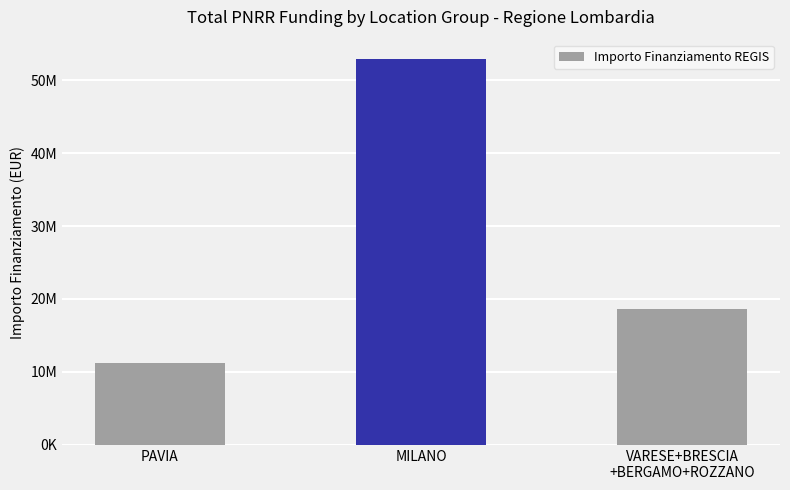

What is the difference between the values at VARESE+BRESCIA
+BERGAMO+ROZZANO and PAVIA?

7351167.4